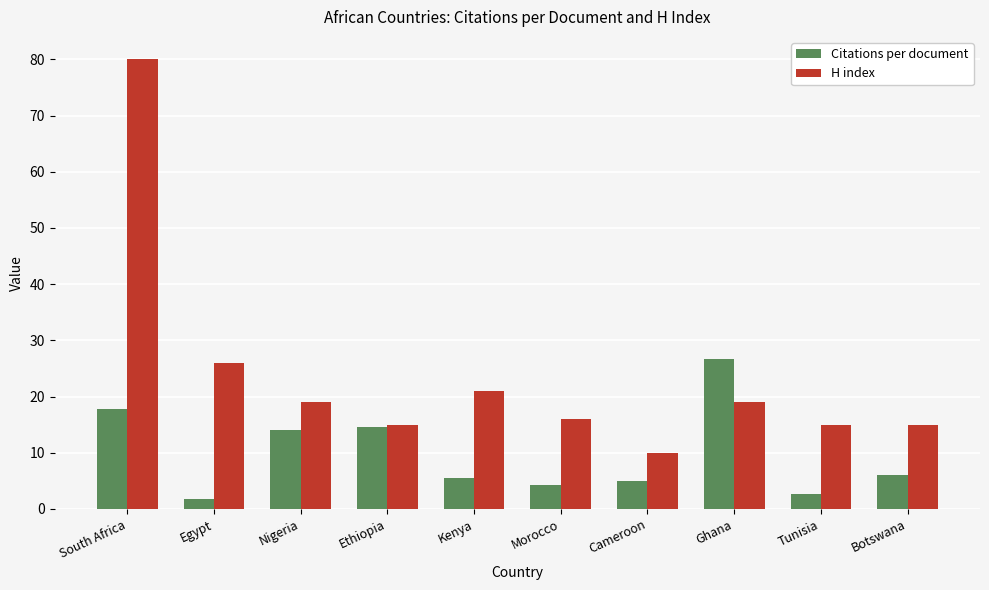

Reading left to right, list all the values displayed in this chart.

Citations per document: 17.8	1.7	14.0	14.6	5.6	4.3	5.0	26.7	2.7	6.0
H index: 80.0	26.0	19.0	15.0	21.0	16.0	10.0	19.0	15.0	15.0